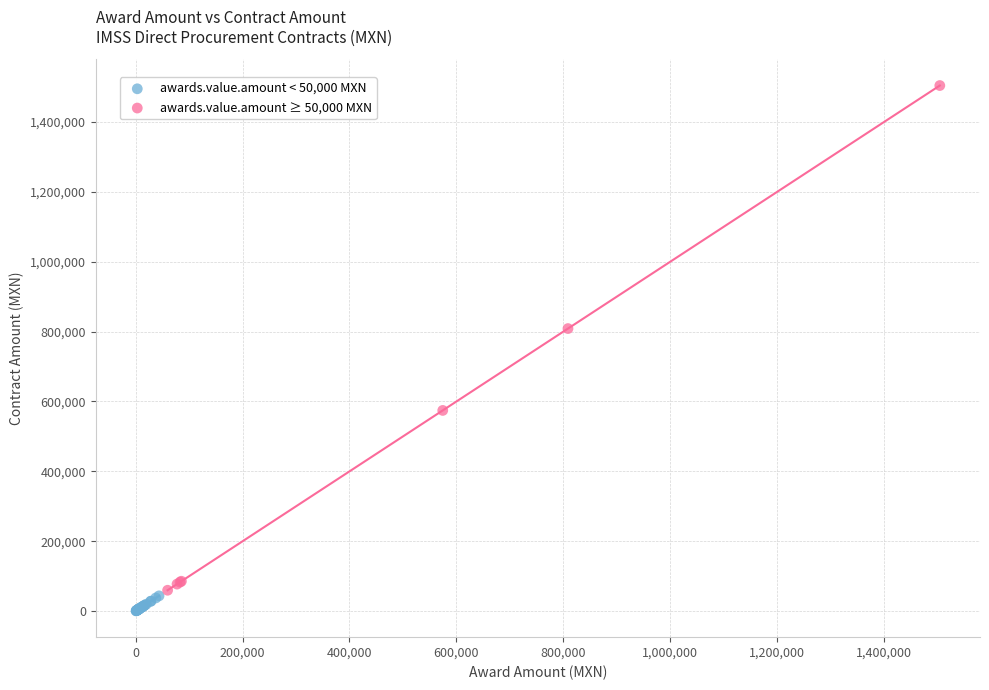

Which series contains the lowest Y value?

awards.value.amount < 50,000 MXN